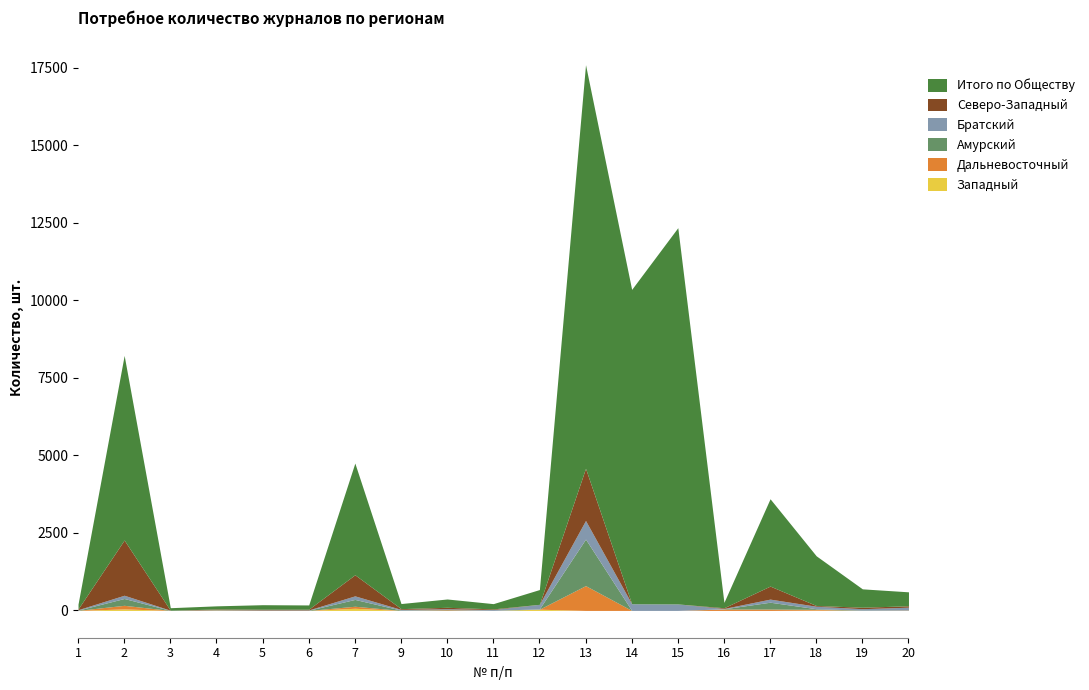

Which label corresponds to the largest value in the chart?

13